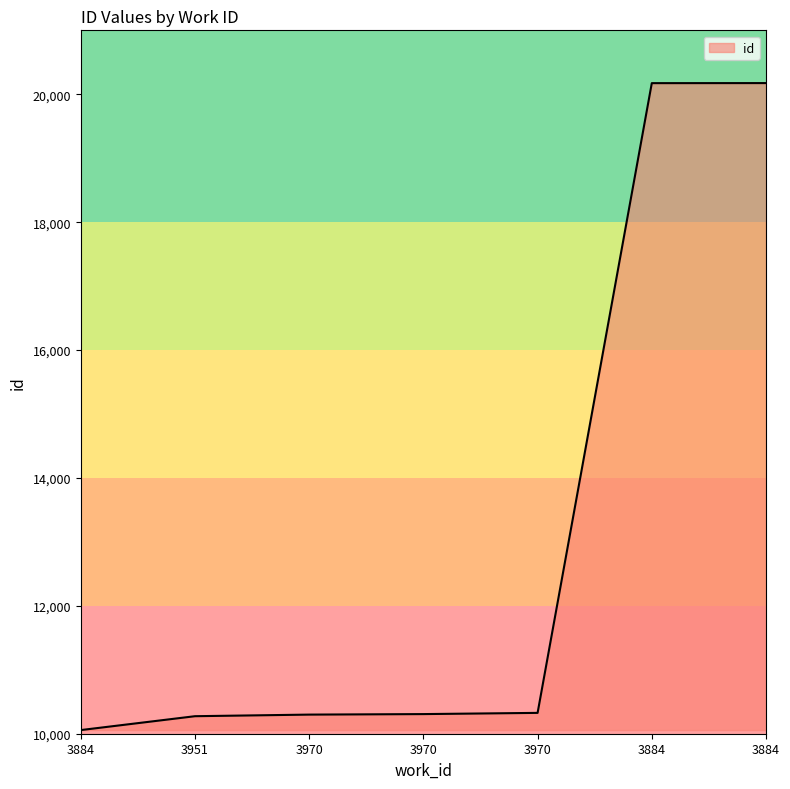

How many lines are shown in the chart?

1